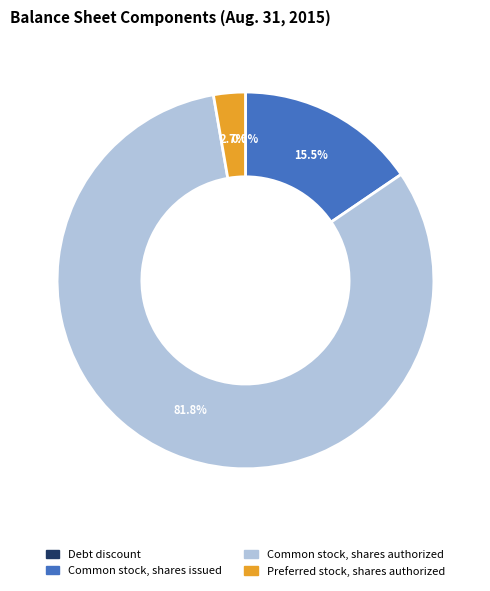

Which slice is the largest?

Common stock, shares authorized